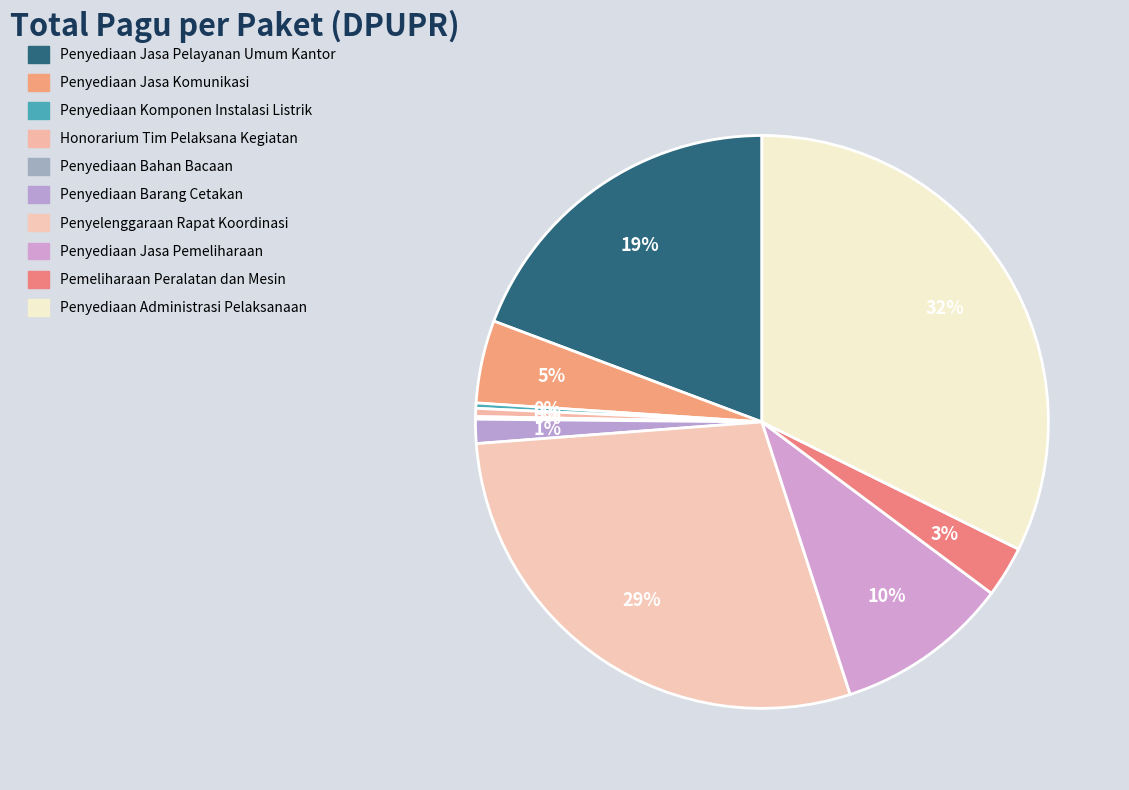

Count the number of slices in the pie.

10